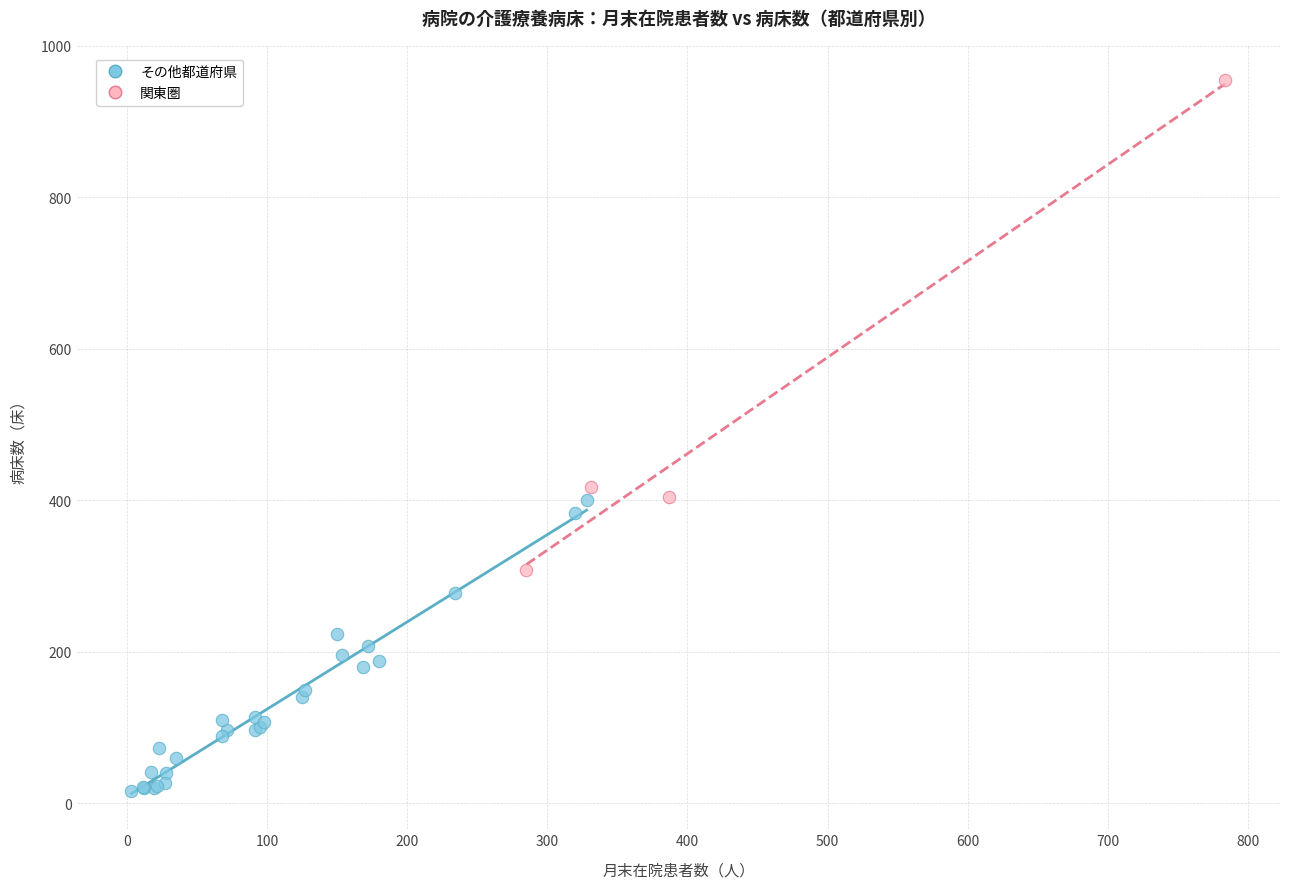

Which series has the widest spread of Y values?

関東圏